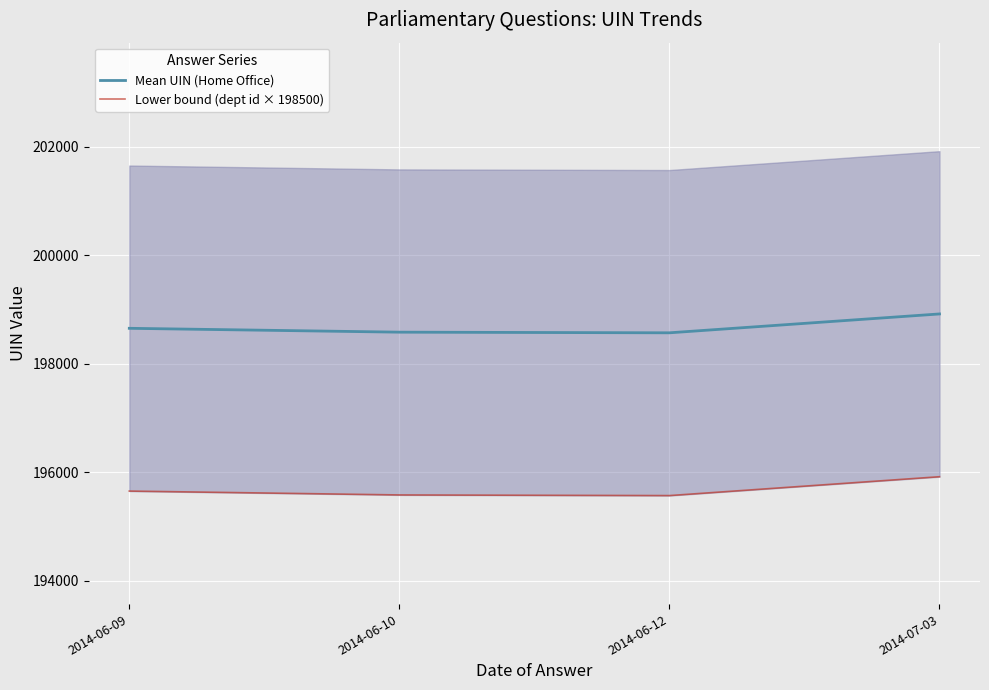

What is the minimum value for Lower bound (dept id × 198500)?

195569.0